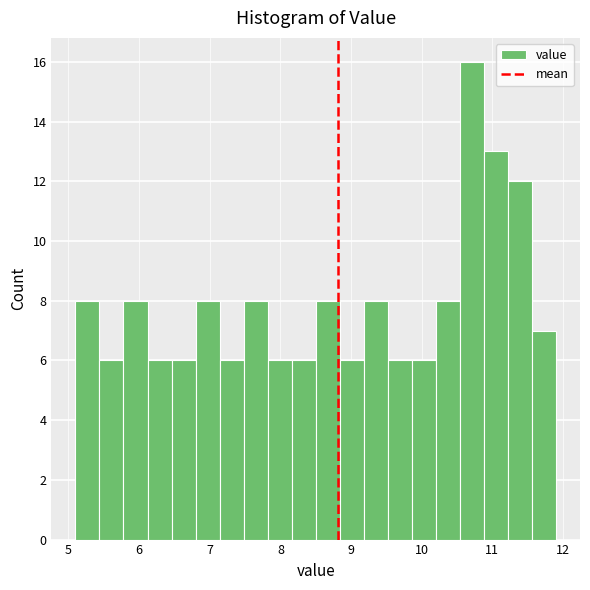

Around what value on the x-axis is the tallest bar? Give the approximate position of its centre, as read against the axis.

10.7